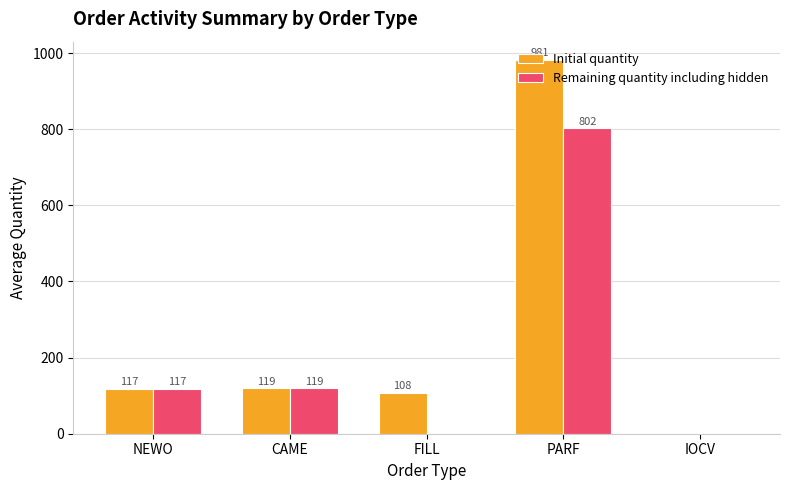

The value of Initial quantity at FILL is 108. True or false?

True